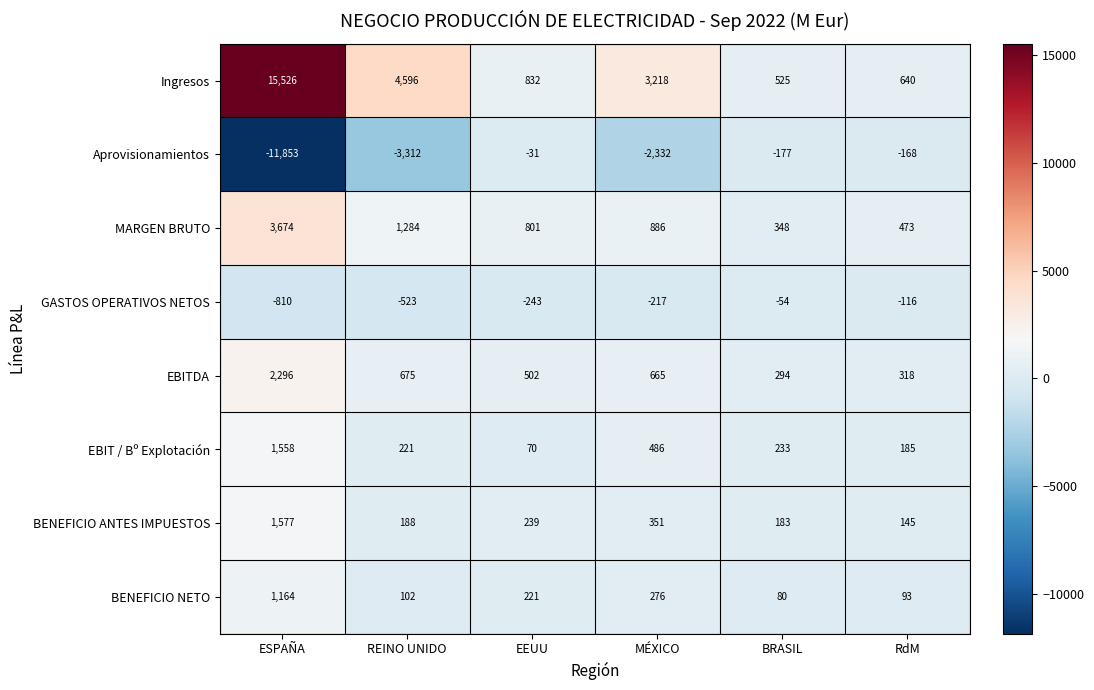

List the labels in order of GASTOS OPERATIVOS NETOS value, largest first.

BRASIL, RdM, MÉXICO, EEUU, REINO UNIDO, ESPAÑA